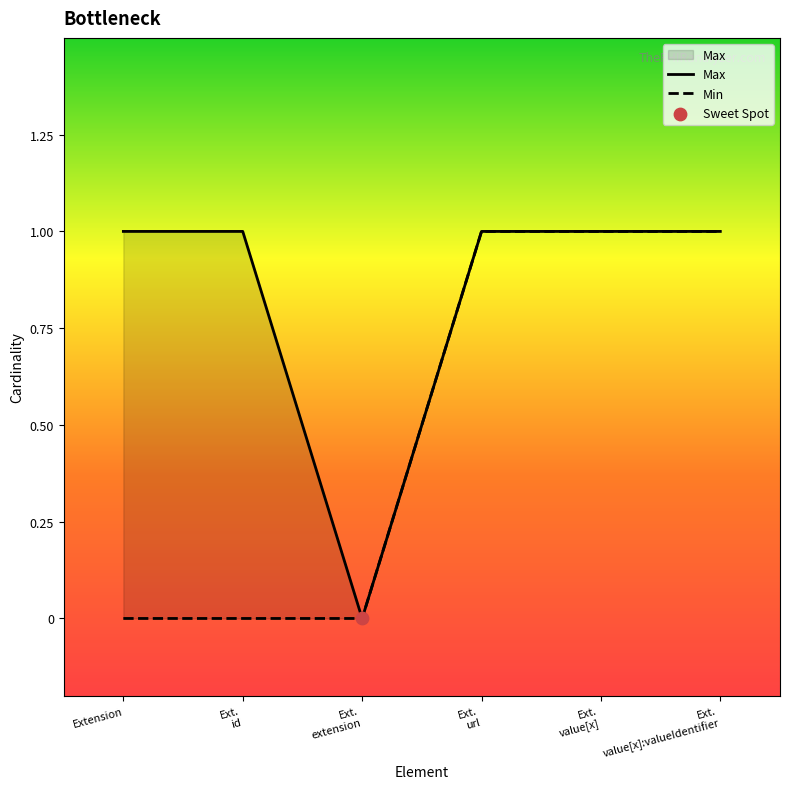

What is the ratio of the value at Extension to the value at Ext. value[x]:valueIdentifier?

1.0